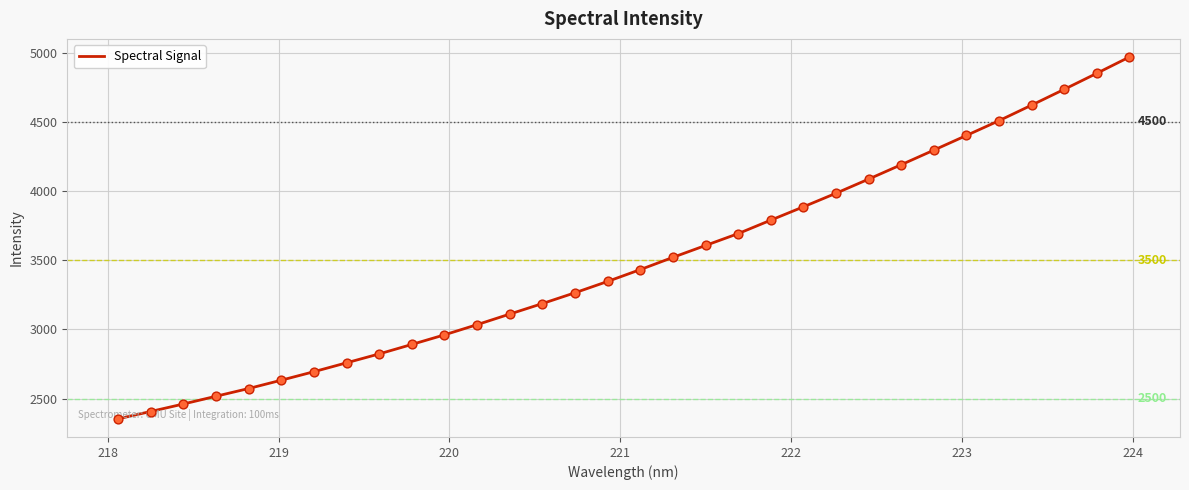

What is the difference between the maximum and minimum values?

2615.4